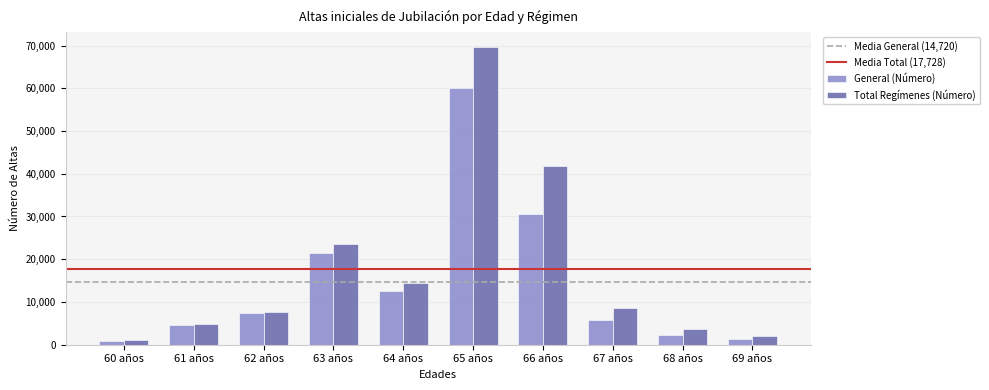

At which label does Total Regímenes (Número) reach its peak?

65 años